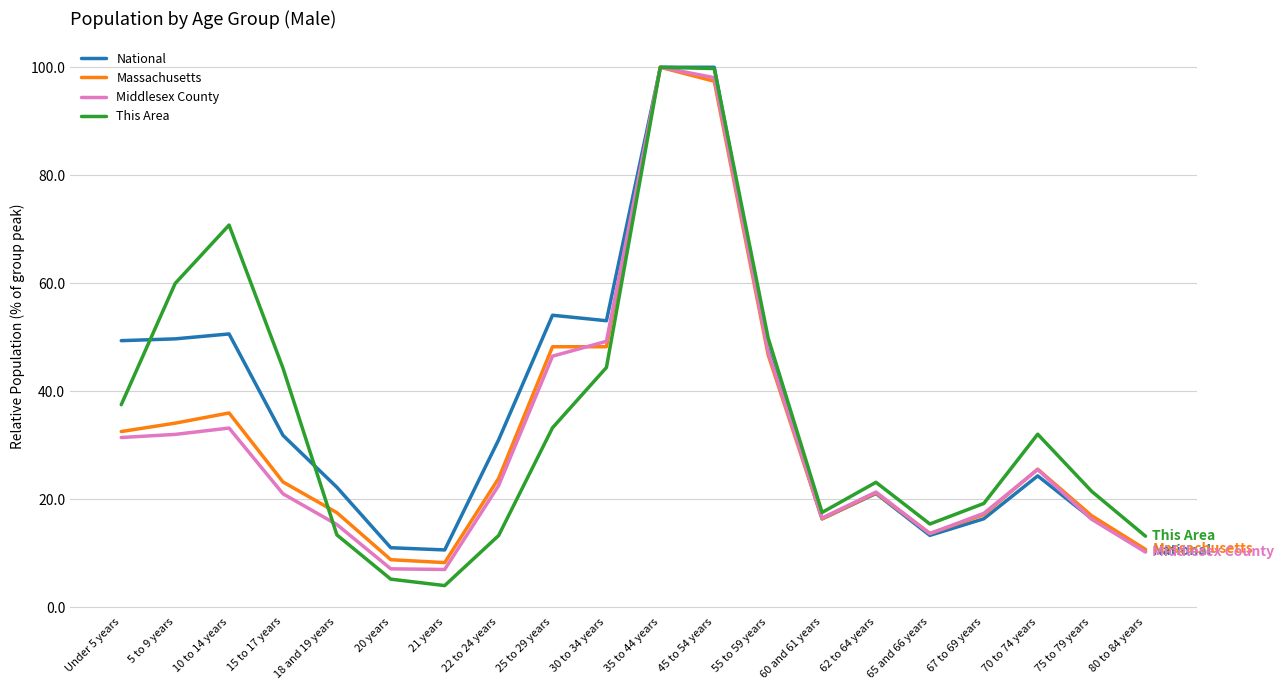

What is the lowest value of the Middlesex County series?

7.0